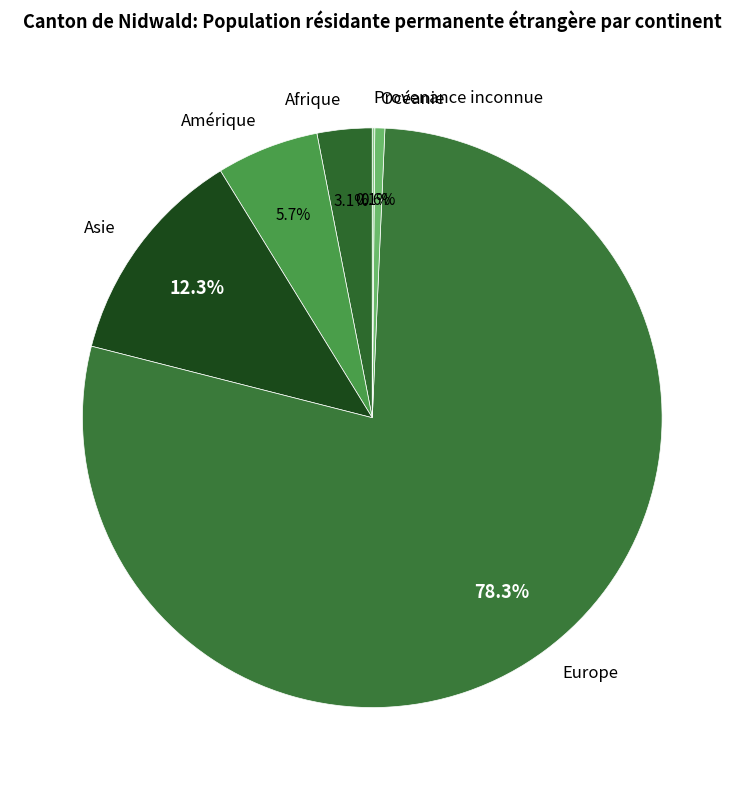

To the nearest percent, what is the combined percentage of Amérique and Océanie?

6%